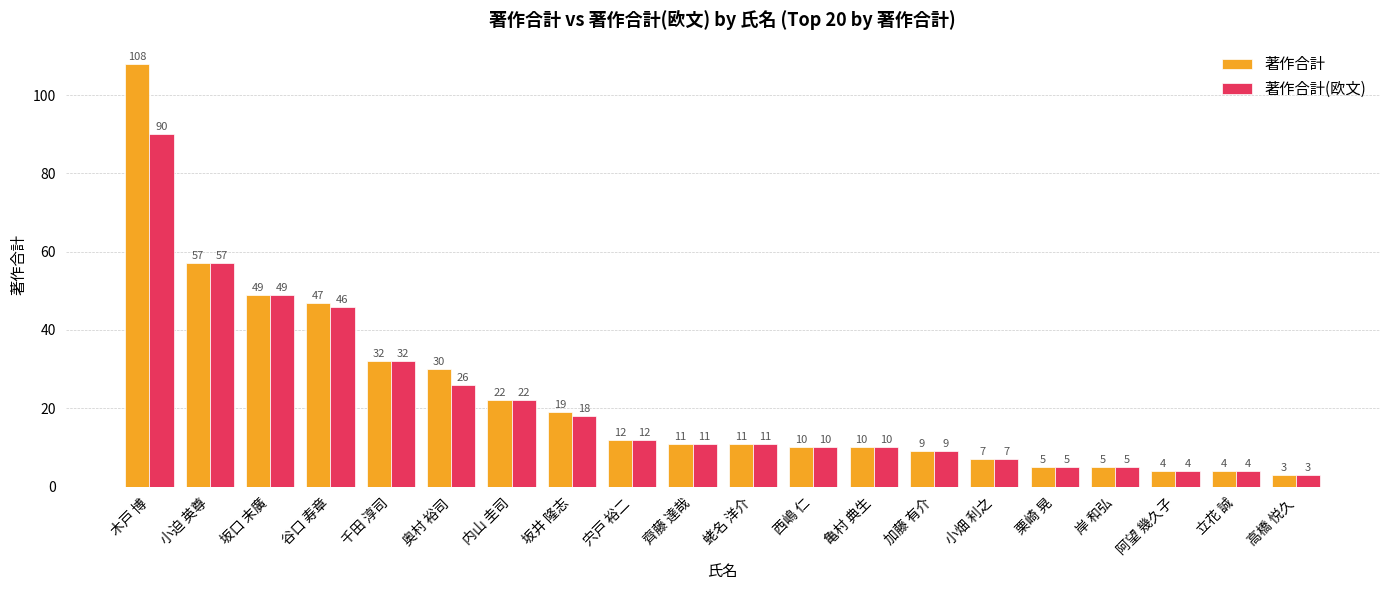

The 著作合計 series shows 41 at 奥村 裕司. True or false?

False